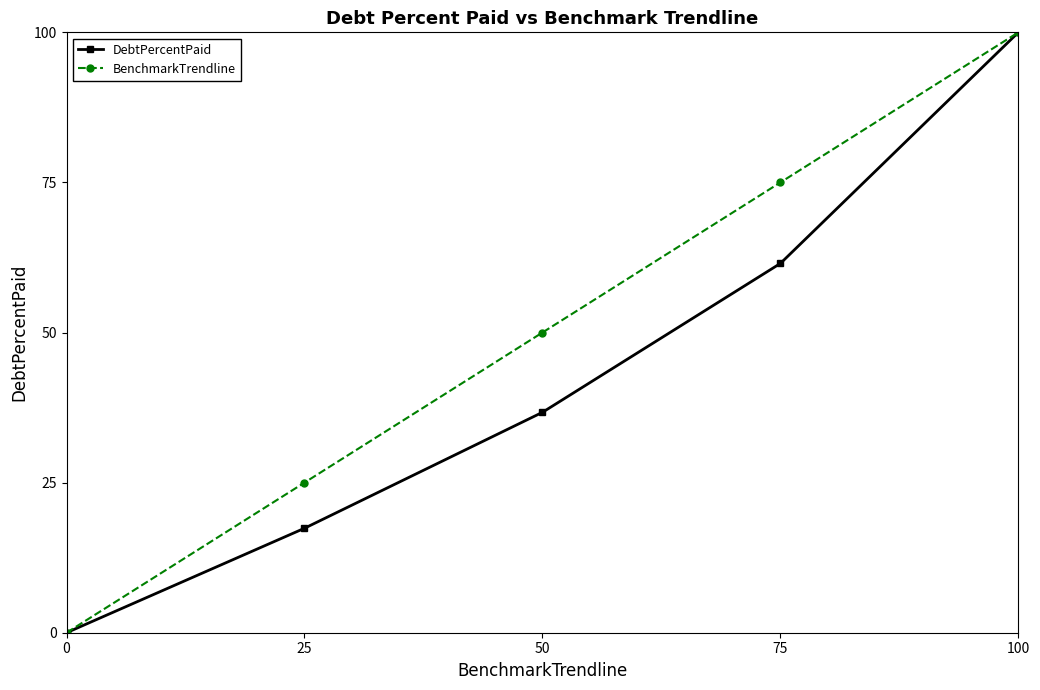

What is the value of the DebtPercentPaid point at the 2nd from the left?

17.4